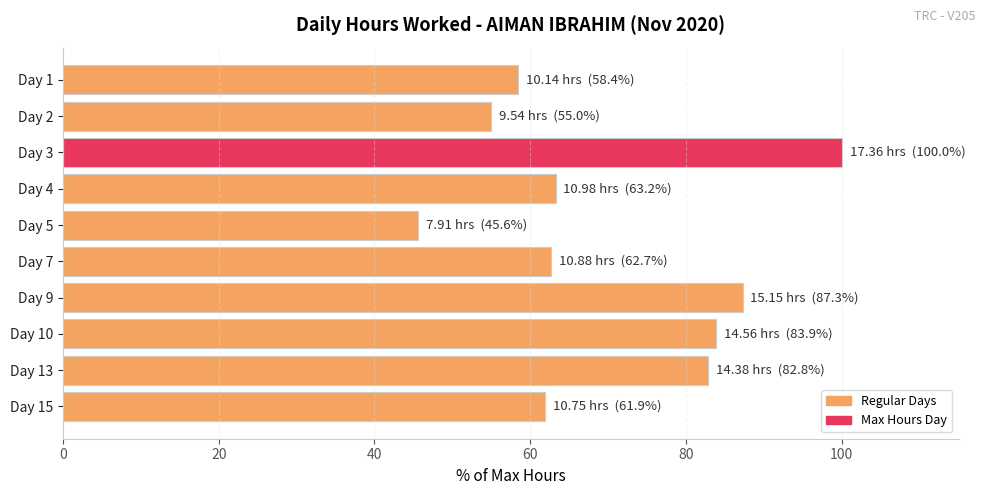

Is it true that the value at Day 7 is 27.0?

False